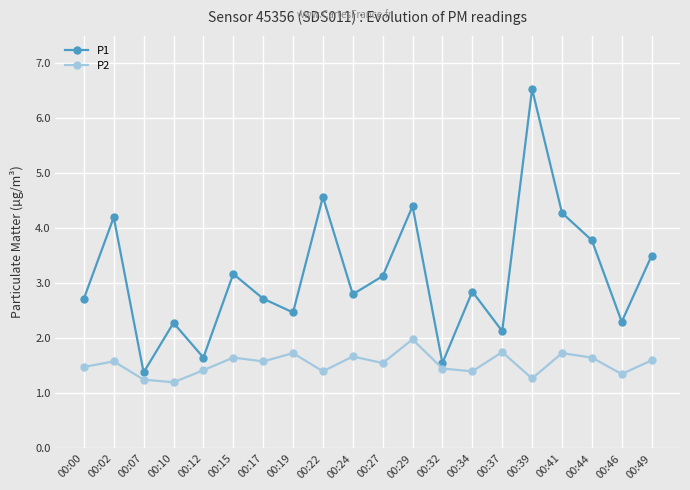

At which label does P2 reach its peak?

00:29